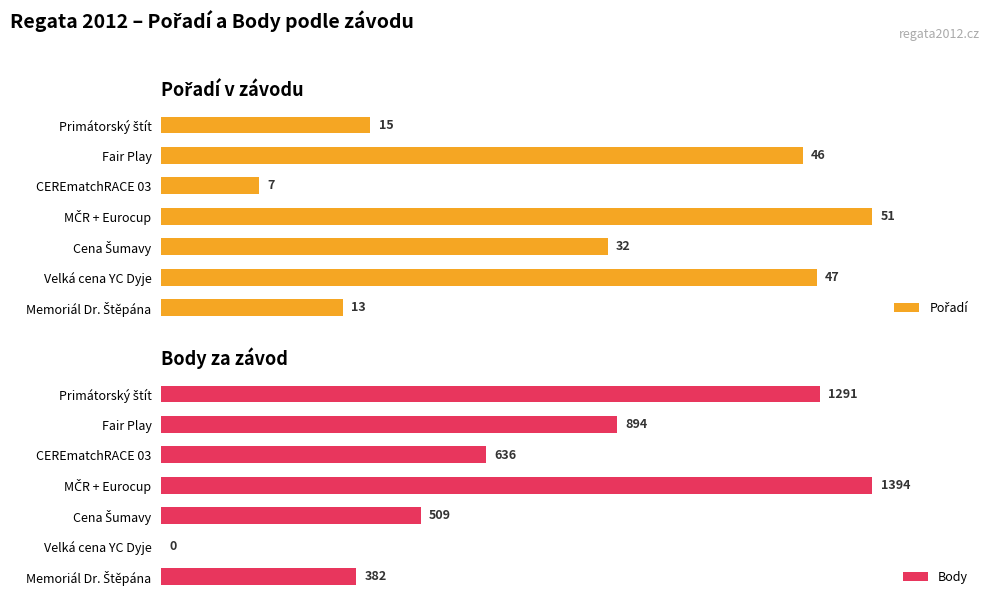

What is the average value of the Body series?

729